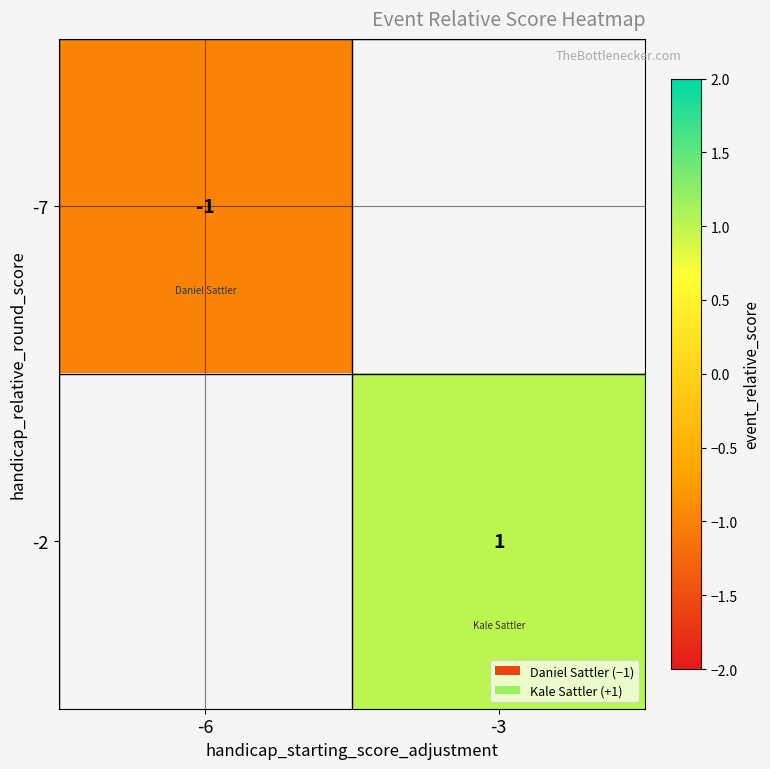

Is the value of -7 at -6 greater than the value of -2 at -3?

No